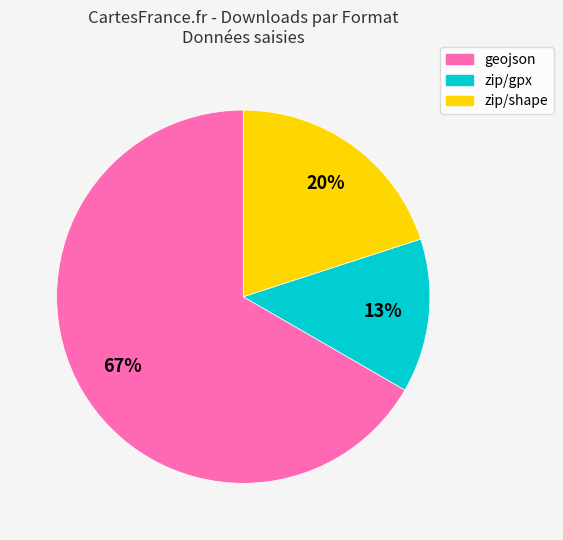

What percentage is the zip/gpx slice, to the nearest percent?

13%